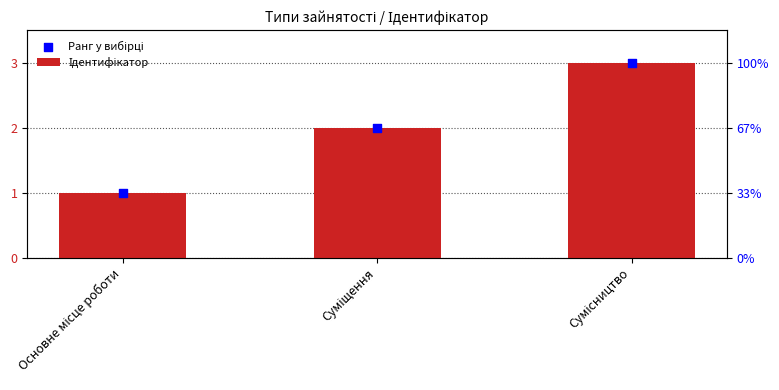

At how many categories does at least one series exceed 1?

2